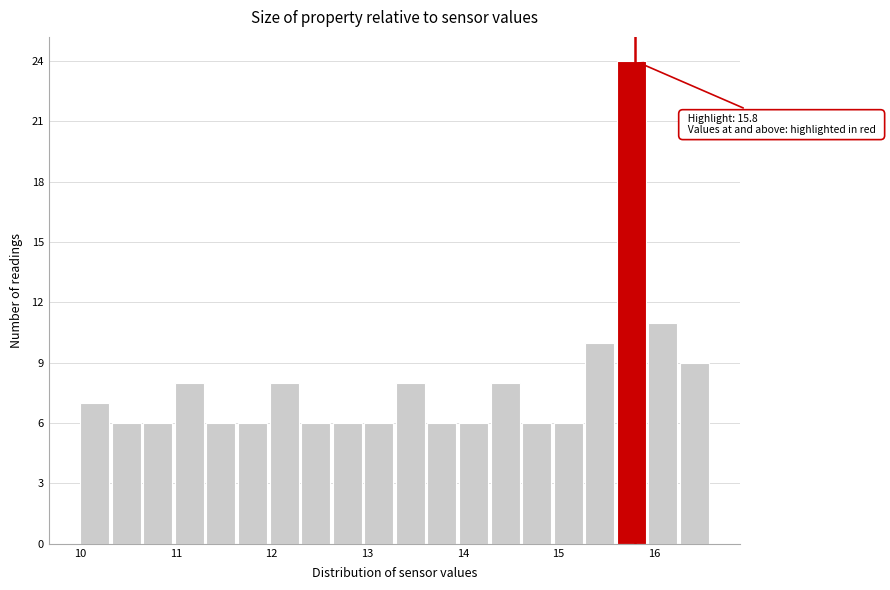

Read against the x-axis, roughly where is the centre of the tallest bar?

15.8